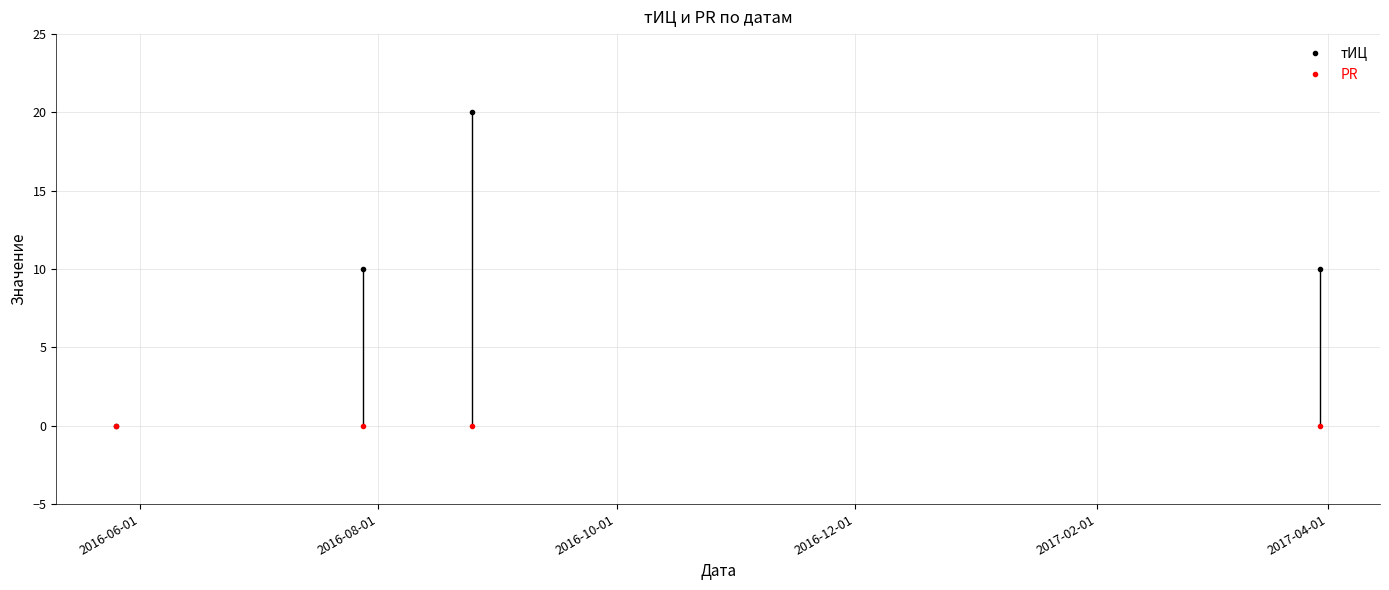

List the series in order of their peak value, lowest first.

PR, тИЦ